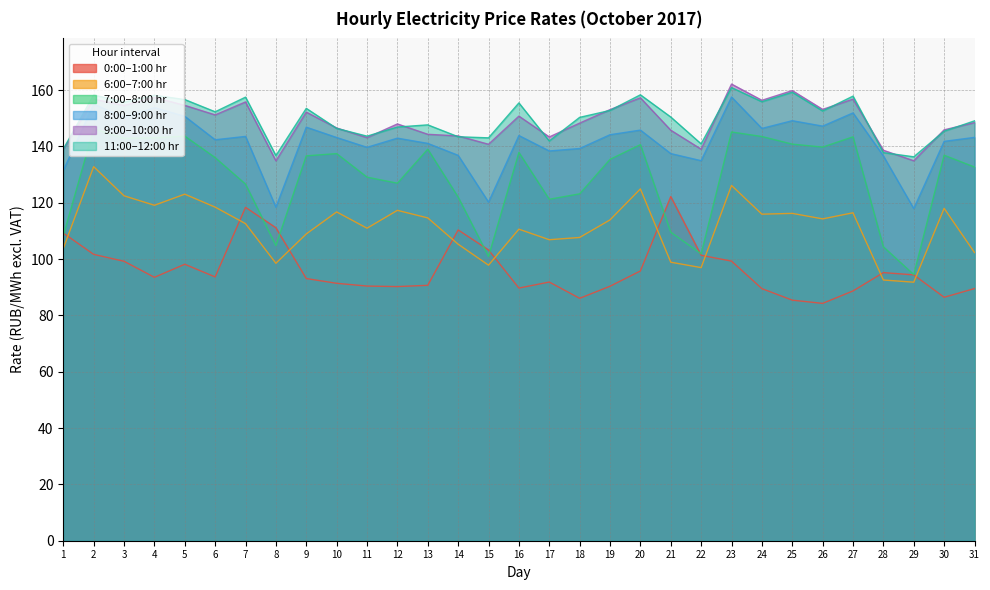

At which category does the chart reach its minimum across all series?

26